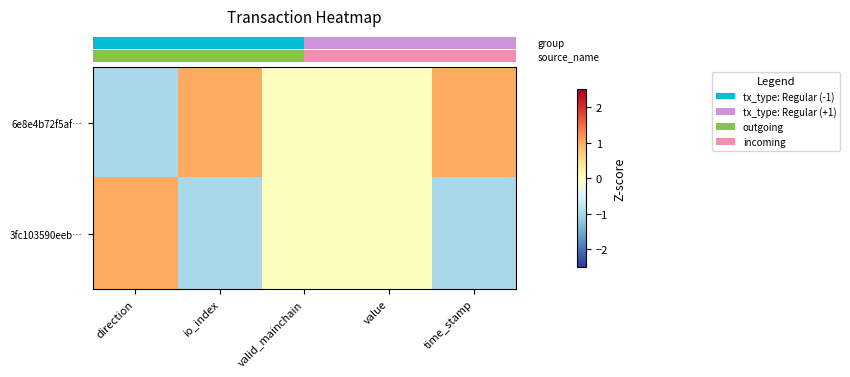

Which series has the largest total across all categories?

row_0